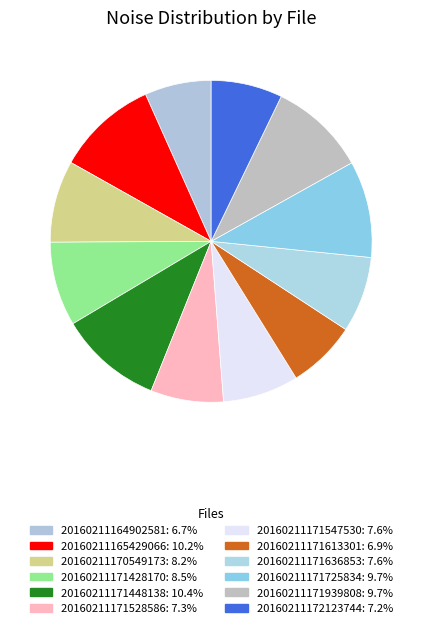

How many slices are in this pie chart?

12